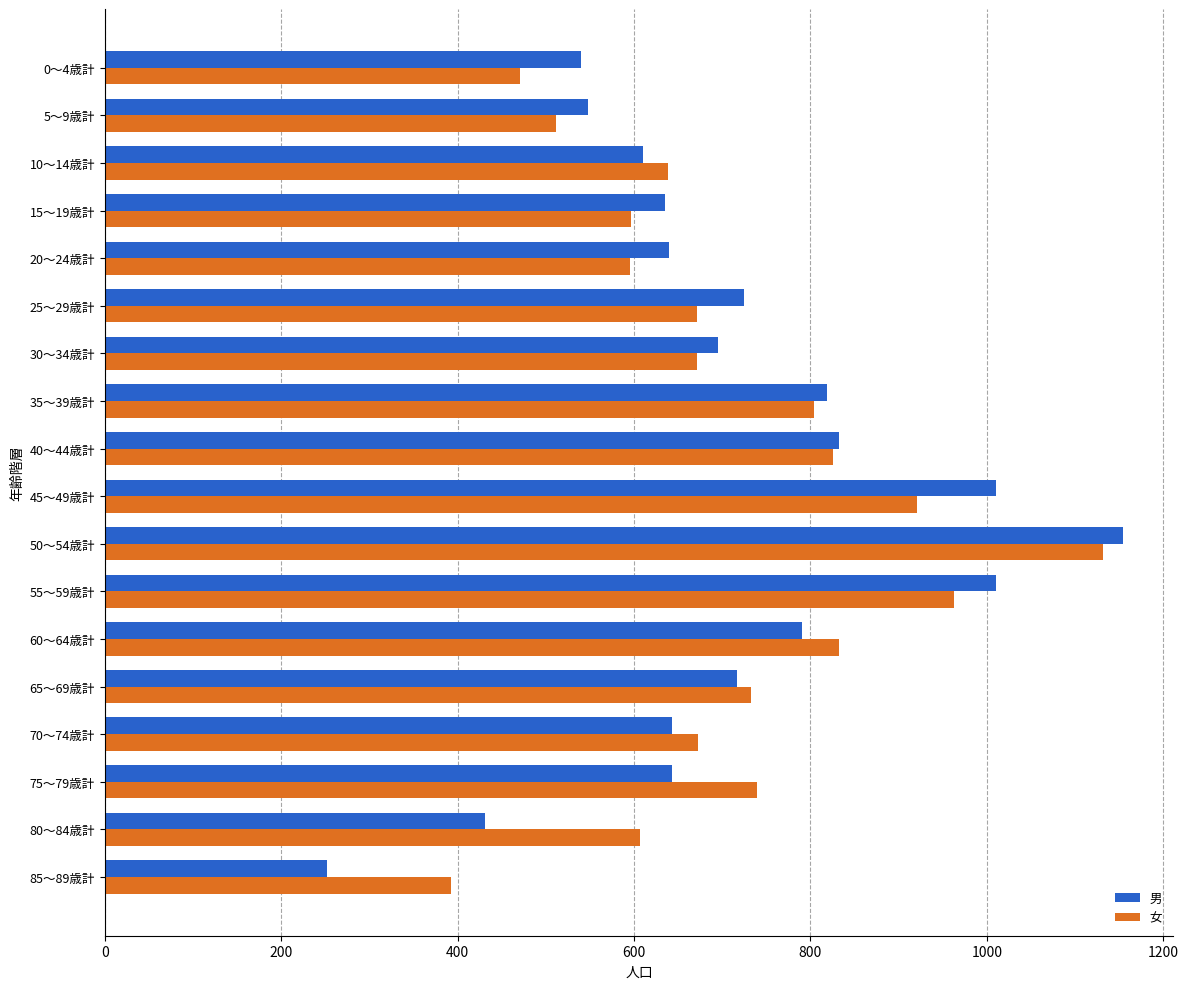

Which series has the largest range (max minus min)?

男